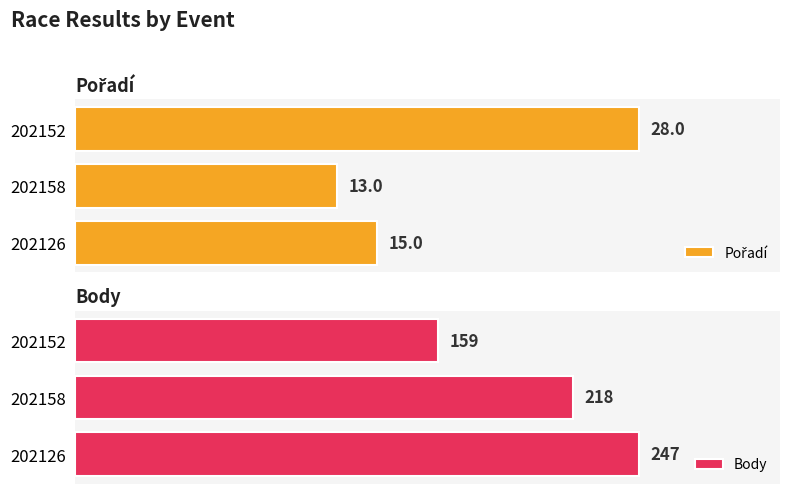

Rank the categories by Body value from highest to lowest.

202126, 202158, 202152